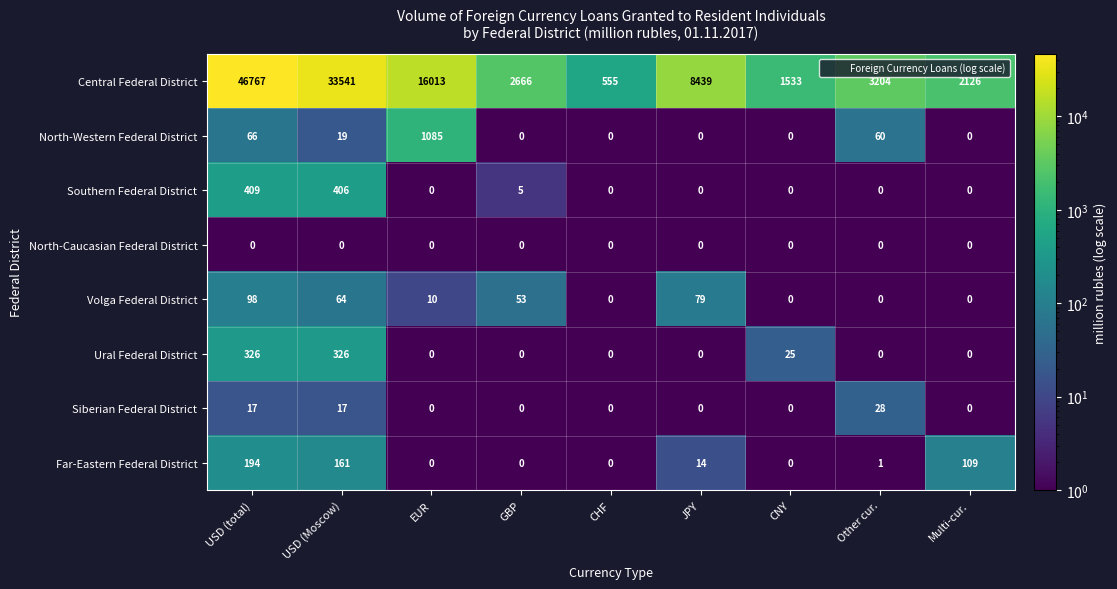

What is the difference between the maximum and second lowest values in the Volga Federal District series?

98